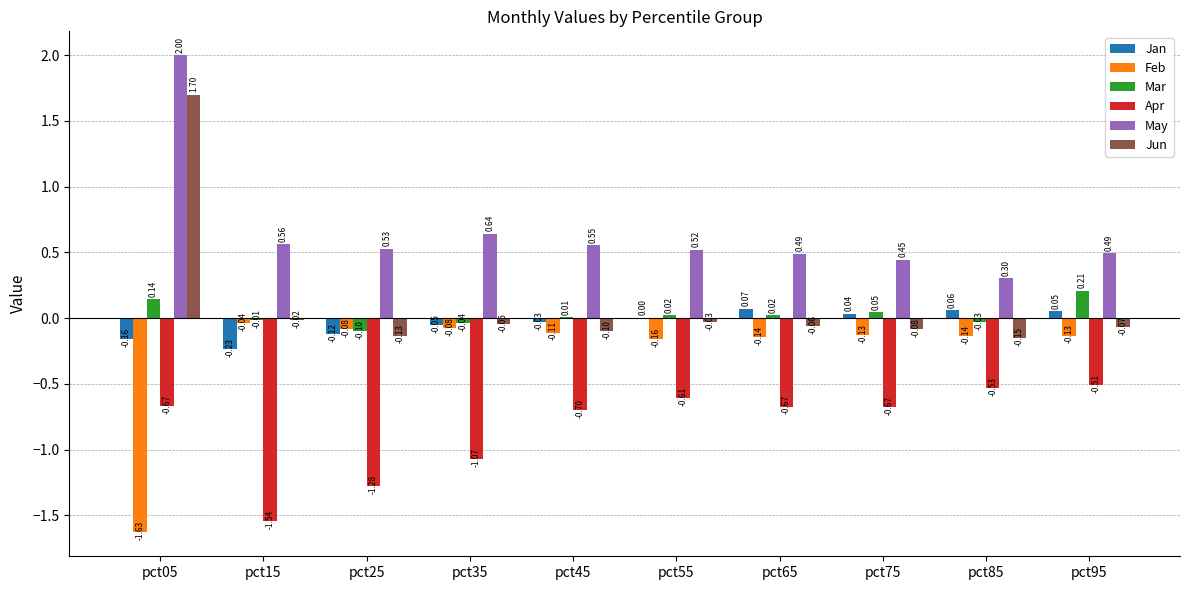

What is the sum of all Jun values?

1.0